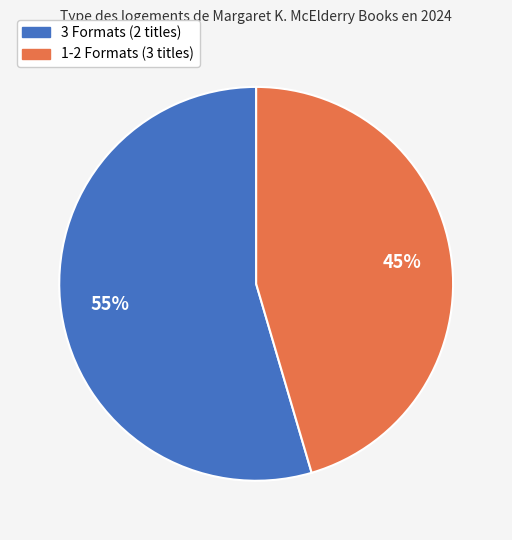

Does any single category account for the majority?

Yes